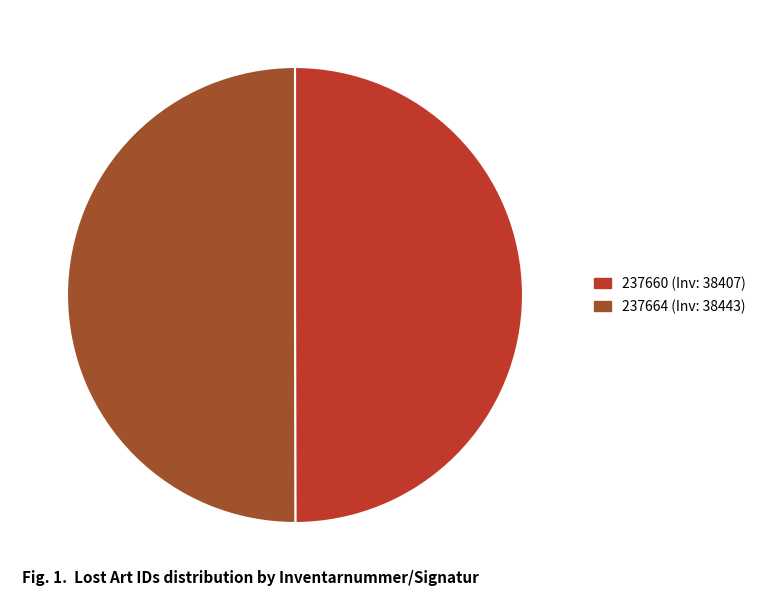

Approximately how many times larger is the value at 237664 (Inv: 38443) compared to 237660 (Inv: 38407)?

1.0